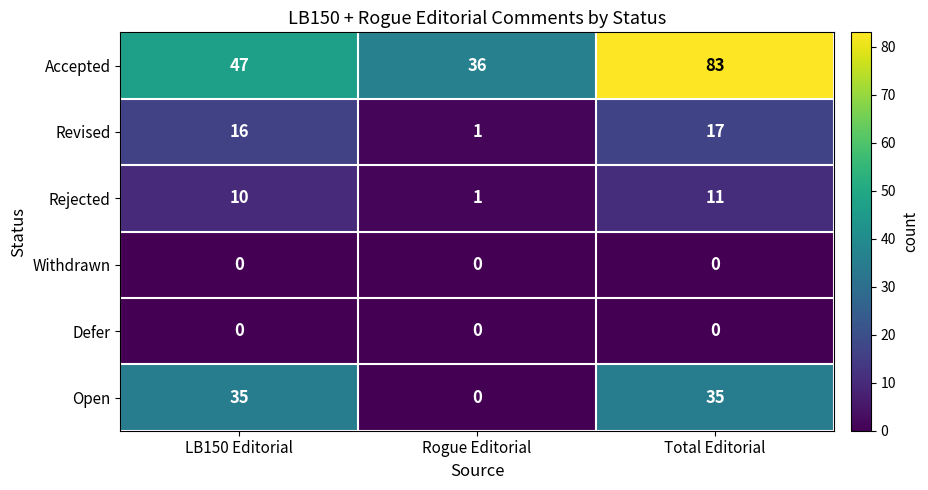

Which category has the lowest value in the Revised series?

Rogue Editorial